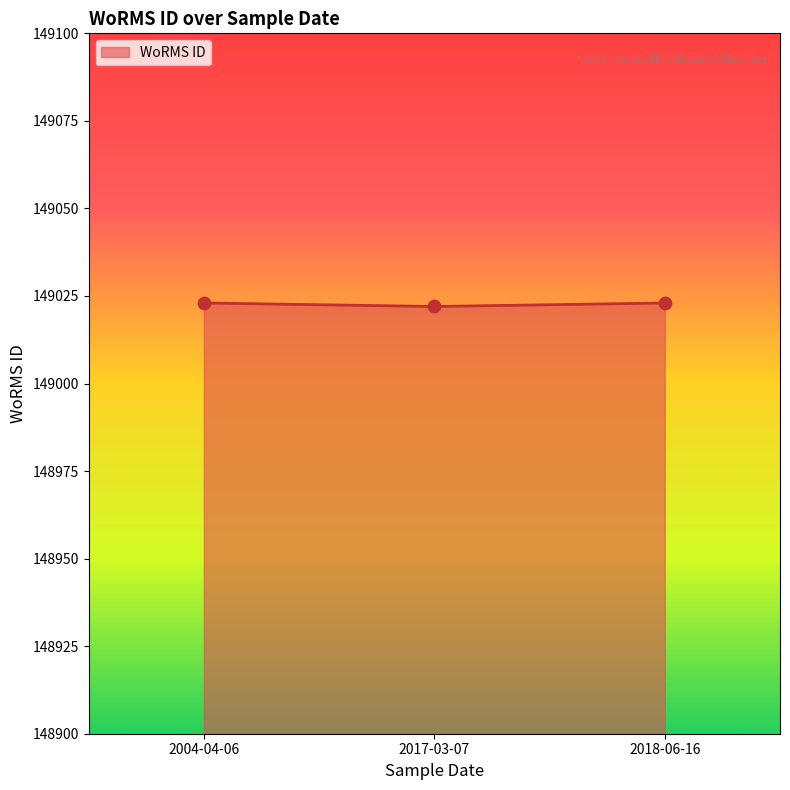

Approximately how many times larger is the value at 2018-06-16 compared to 2004-04-06?

1.0